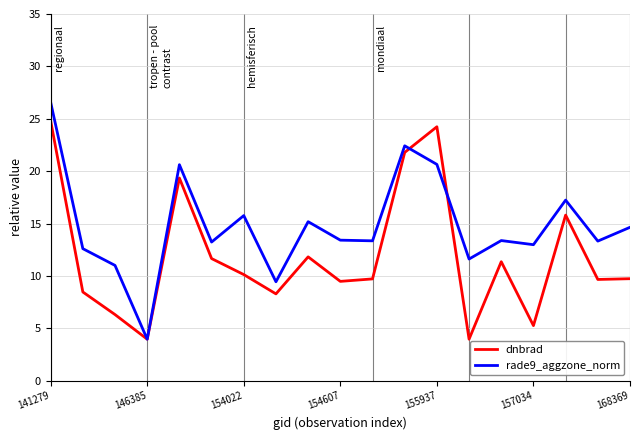

Which series has the largest range (max minus min)?

rade9_aggzone_norm